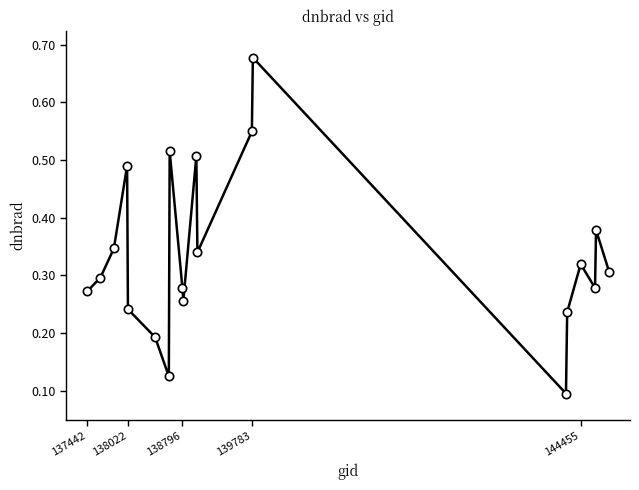

How many distinct data groups are displayed?

1